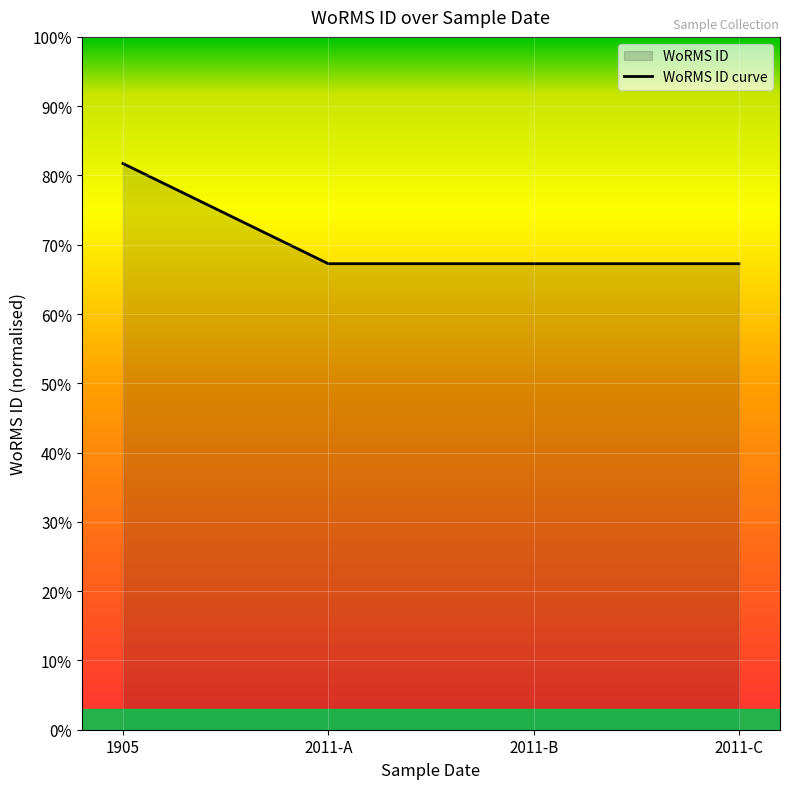

What is the value of the 4th point from the left?

0.7